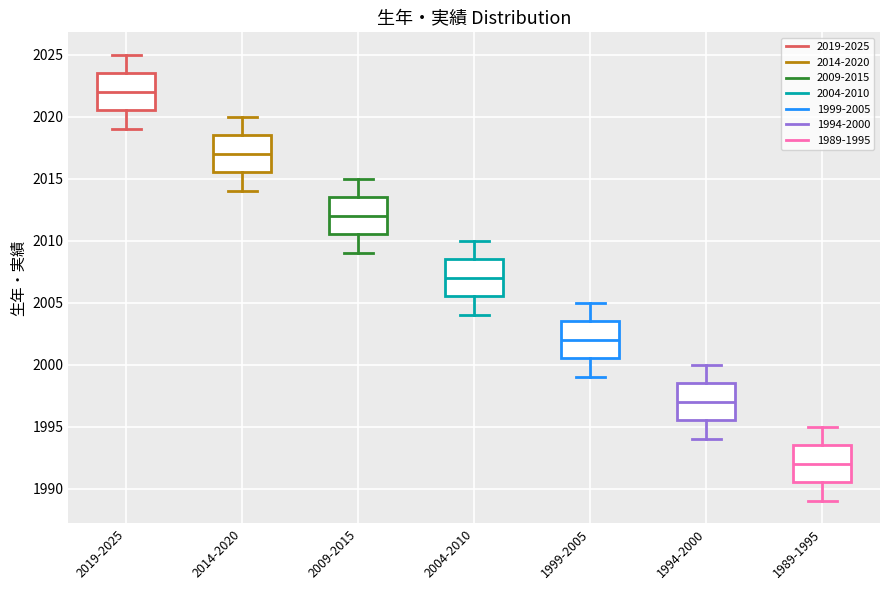

Reading left to right, read every box against the y-axis: the position of its median line, the range the box covers, and the ends of its whiskers. The values are not printed on the chart, so give them approximately, as read against the axis.

2019-2025: median 2022.0, box 2020.5 to 2023.5, whiskers 2019.0 to 2025.0
2014-2020: median 2017.0, box 2015.5 to 2018.5, whiskers 2014.0 to 2020.0
2009-2015: median 2012.0, box 2010.5 to 2013.5, whiskers 2009.0 to 2015.0
2004-2010: median 2007.0, box 2005.5 to 2008.5, whiskers 2004.0 to 2010.0
1999-2005: median 2002.0, box 2000.5 to 2003.5, whiskers 1999.0 to 2005.0
1994-2000: median 1997.0, box 1995.5 to 1998.5, whiskers 1994.0 to 2000.0
1989-1995: median 1992.0, box 1990.5 to 1993.5, whiskers 1989.0 to 1995.0